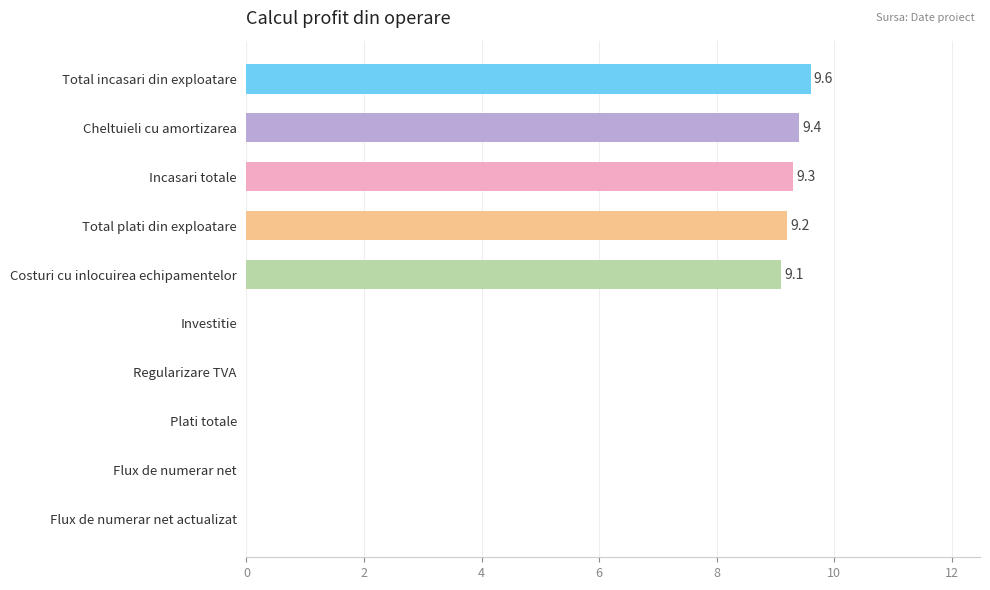

What is the average value?

4.7